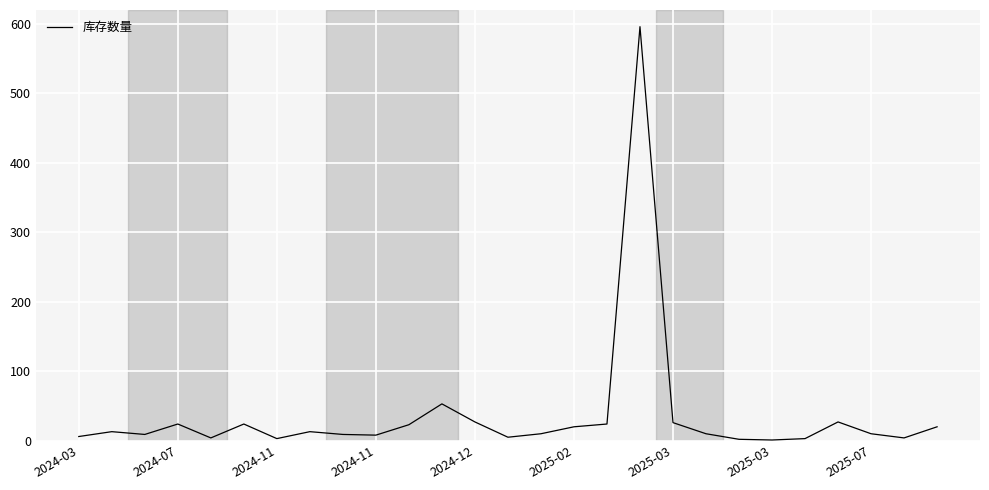

What is the difference between the maximum and minimum values?

595